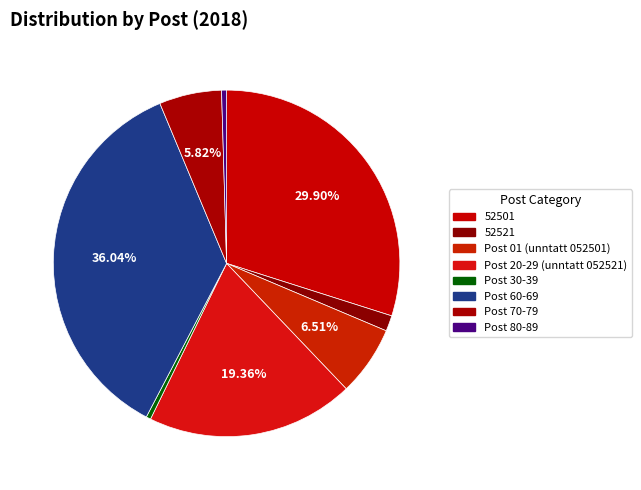

To the nearest percent, what is the difference between the largest and smallest slice percentages?

36%